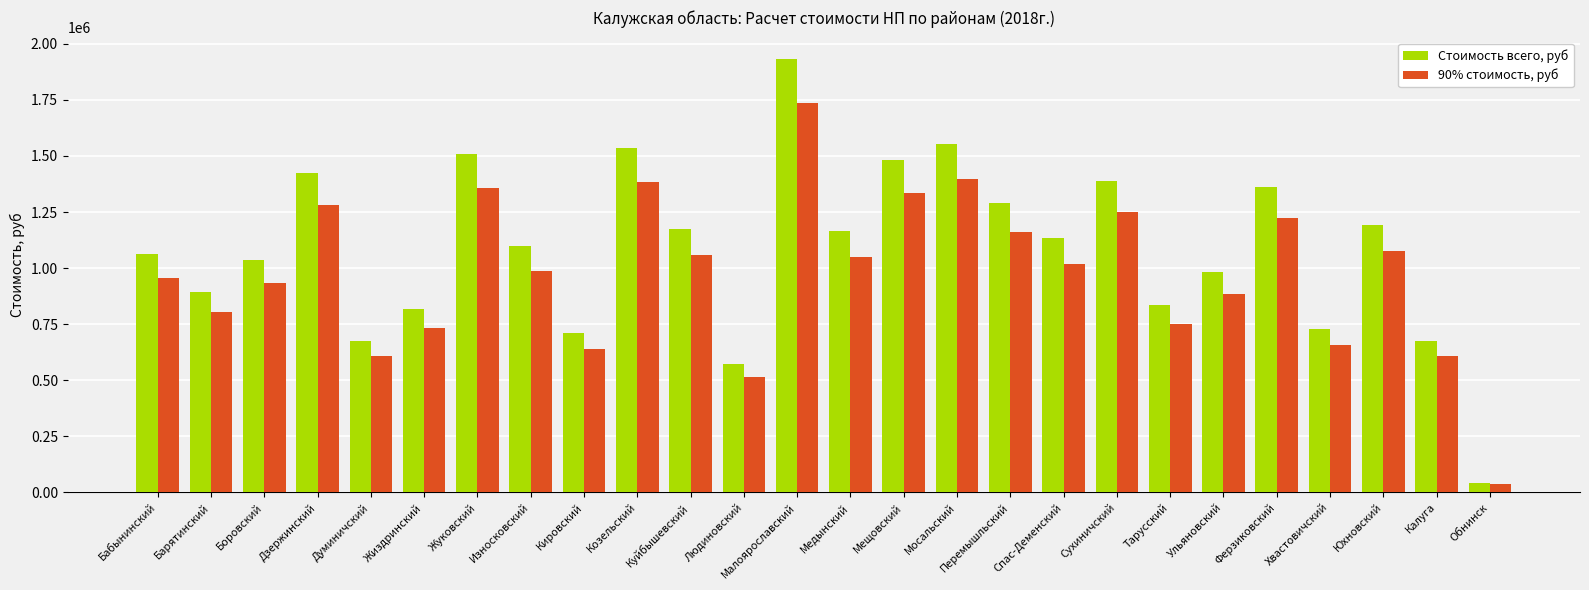

Which series changed the most between Думиничский and Ферзиковский?

Стоимость всего, руб